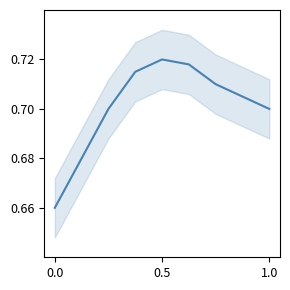

Does the chart display data point markers on the line(s)?

No